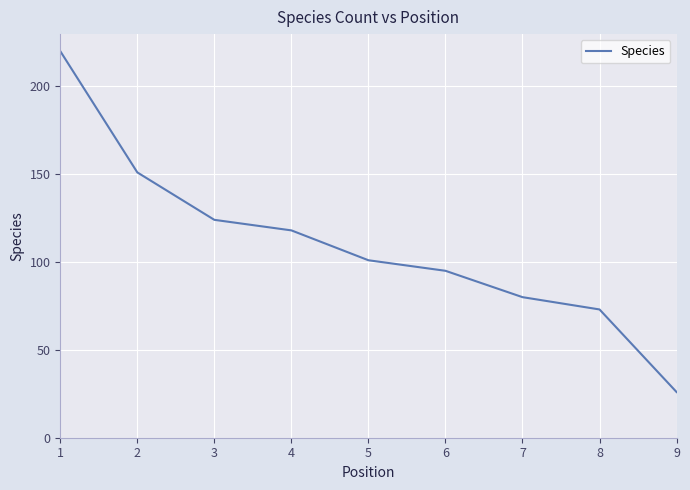

What is the sum of the values at 8 and 9?

99